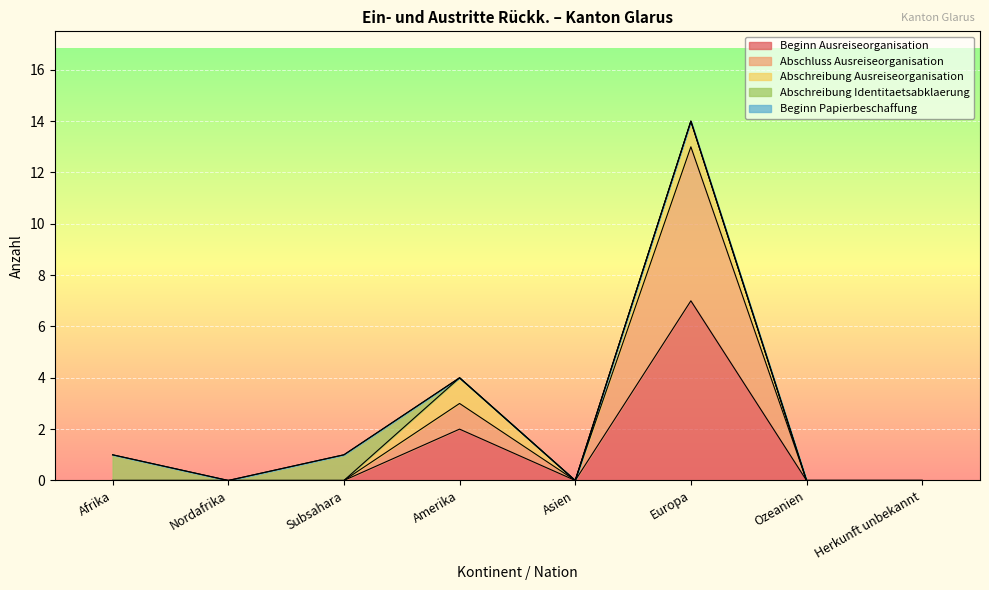

At how many categories does at least one series exceed 6?

1